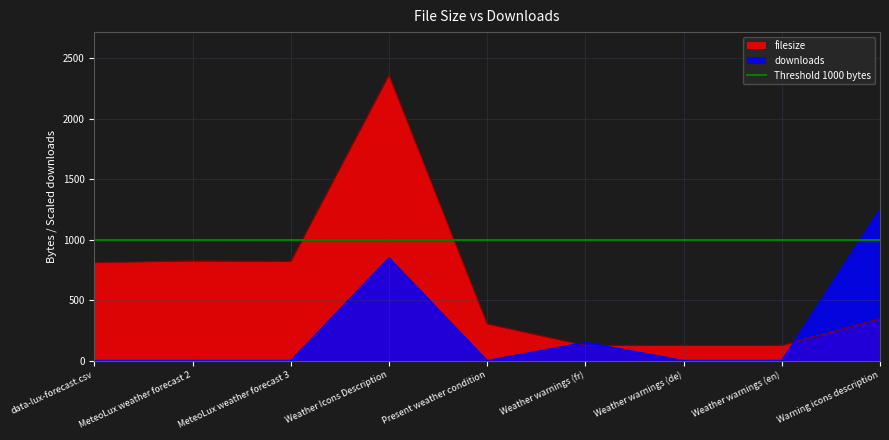

Is it true that downloads equals 79 at Weather warnings (fr)?

False